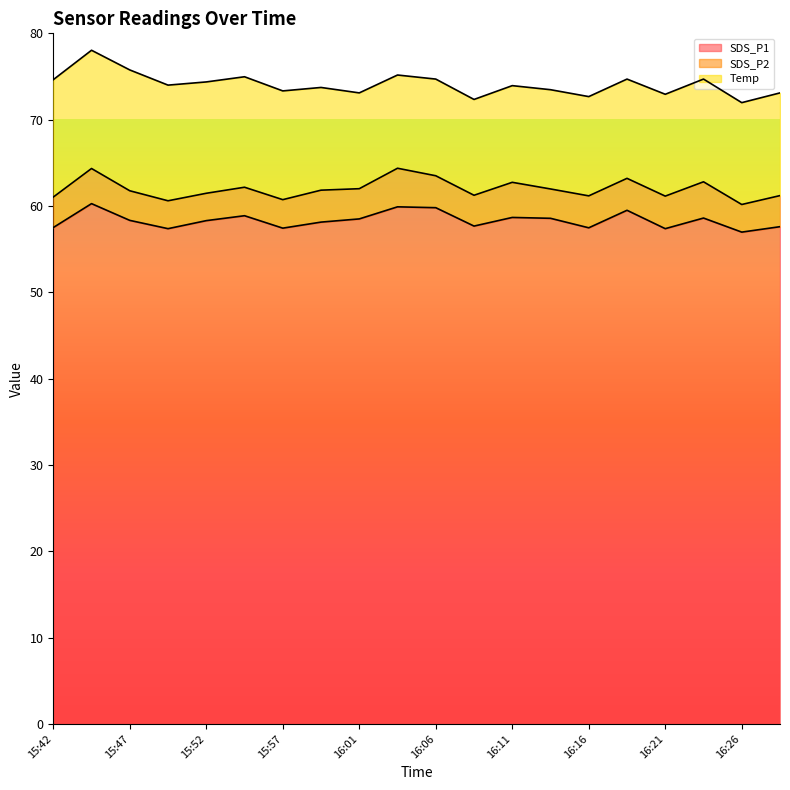

What is the difference between the SDS_P1 values at 15:49 and 16:16?

0.1